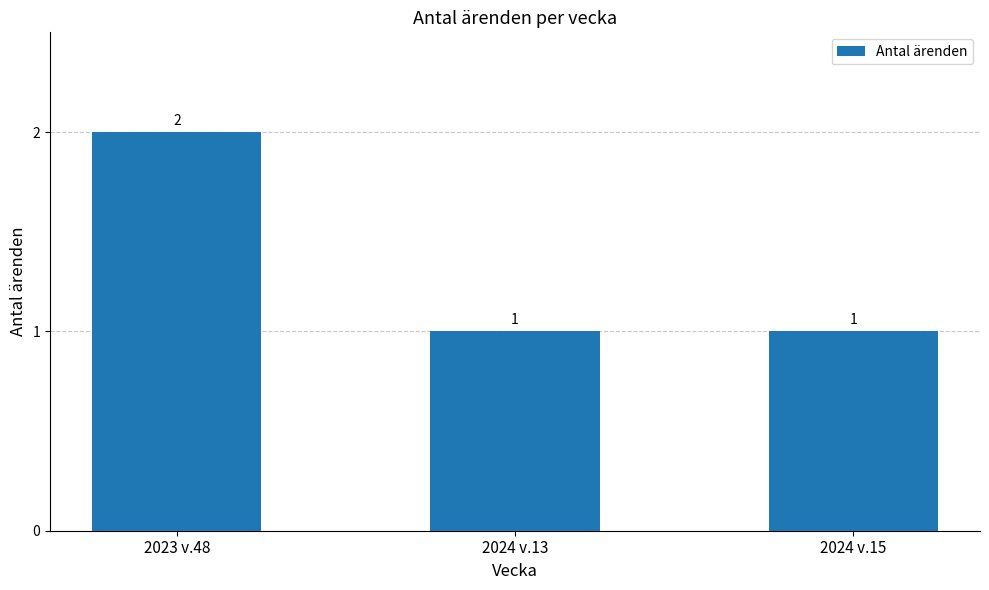

What is the change in value from 2023 v.48 to 2024 v.15?

-1